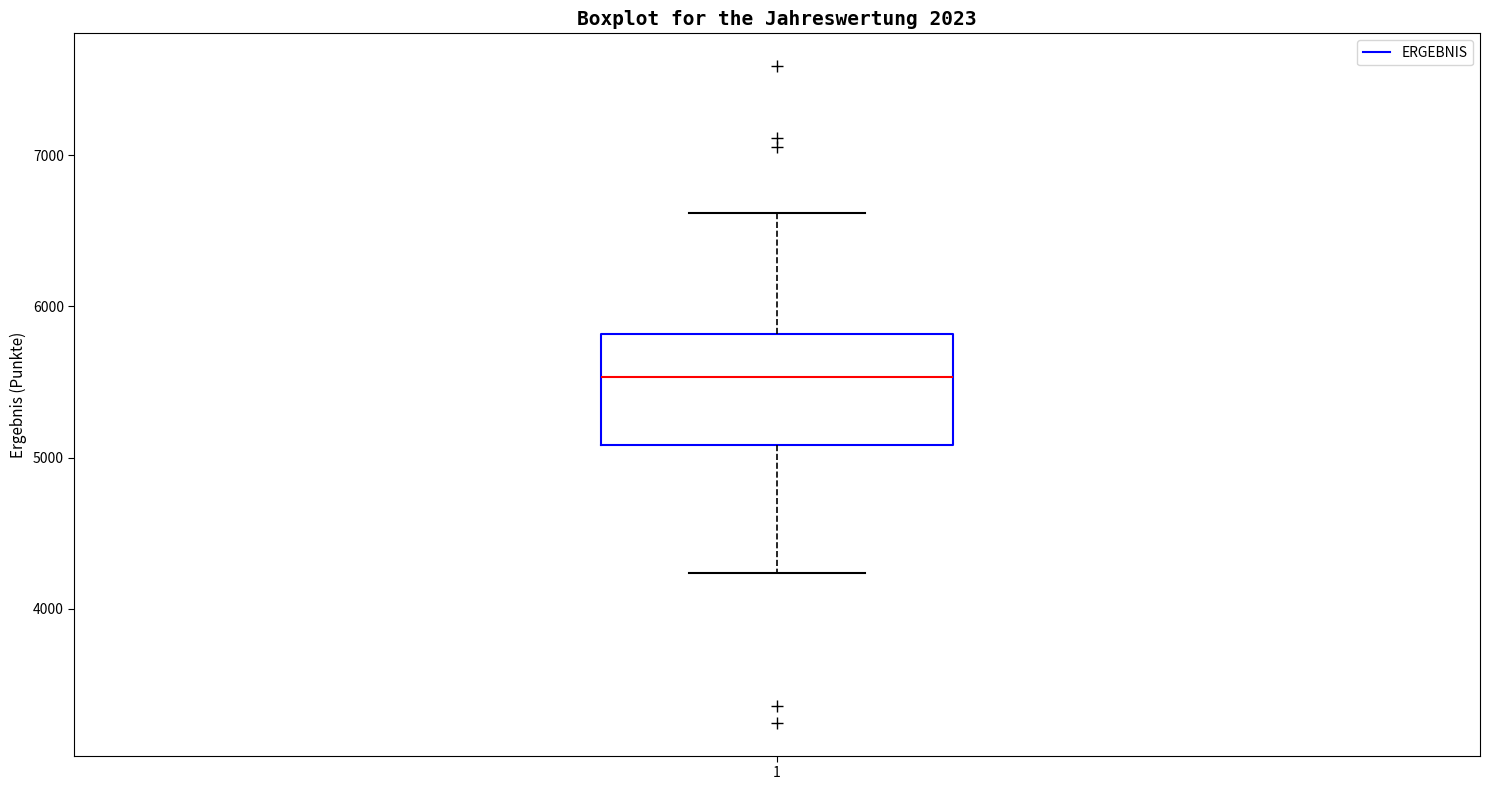

Read this box plot against the y-axis: the position of the median line, the range covered by the box, and the ends of both whiskers. The values are not printed on the chart, so give them approximately, as read against the axis.

median 5500, box 5100 to 5800, whiskers 4200 to 6600